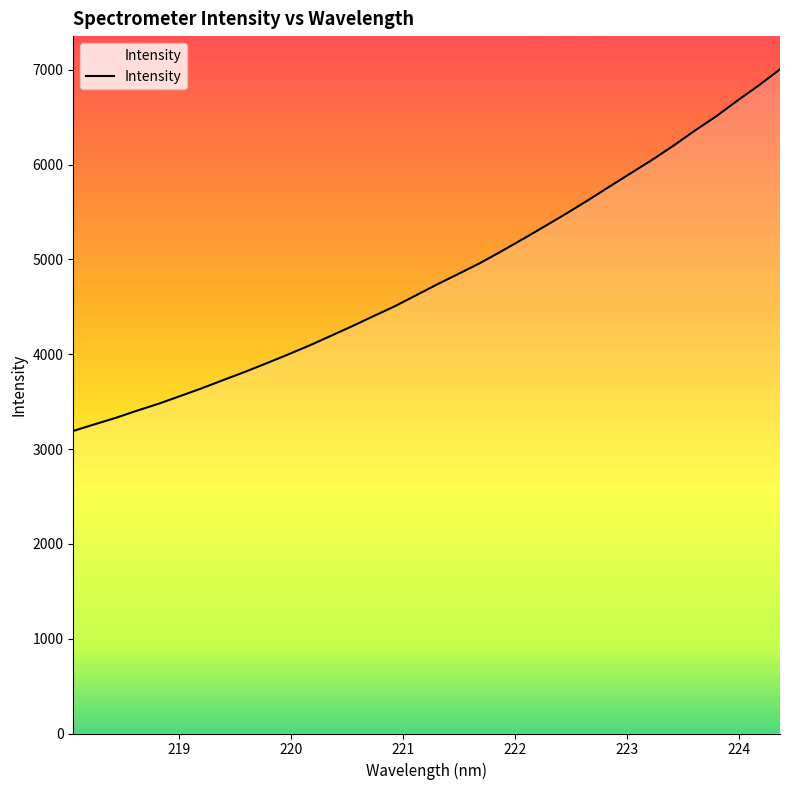

What is the greatest value displayed?

7003.7